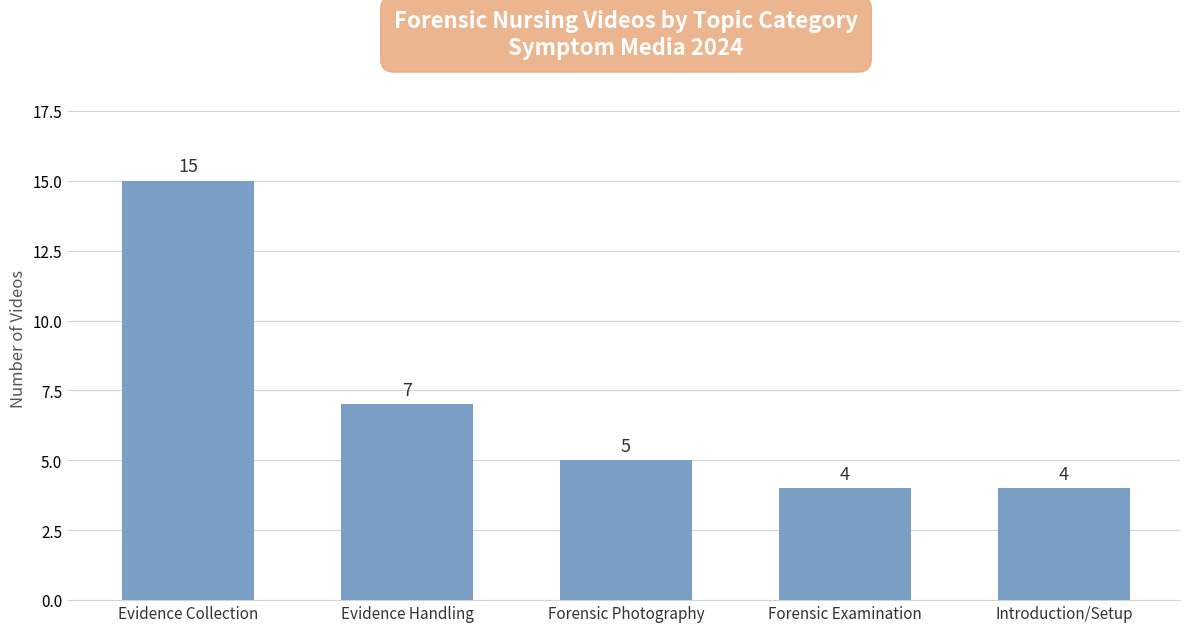

Reading left to right, list all the values displayed in this chart.

Evidence Collection=15	Evidence Handling=7	Forensic Photography=5	Forensic Examination=4	Introduction/Setup=4